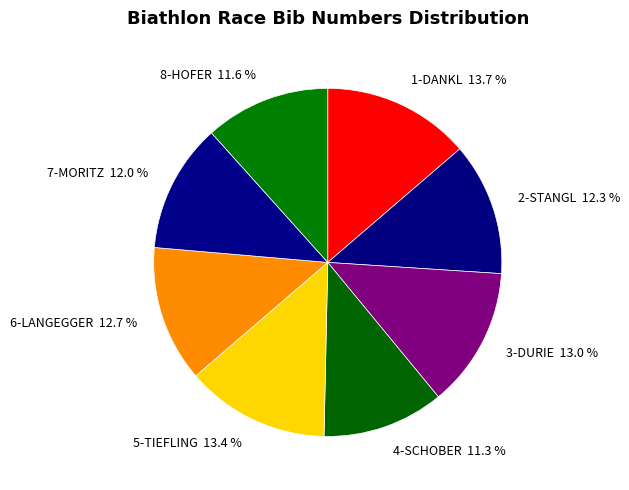

Between 7-MORITZ and 4-SCHOBER, which is larger?

7-MORITZ